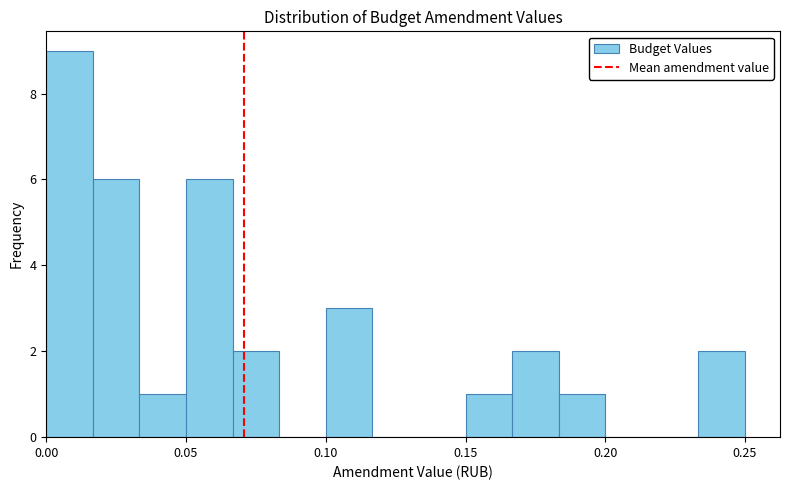

Read against the x-axis, roughly where is the centre of the tallest bar?

0.010